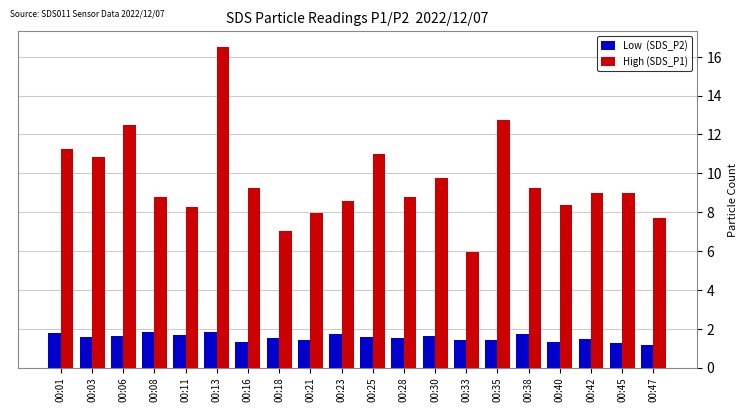

What is the greatest value displayed?

16.5